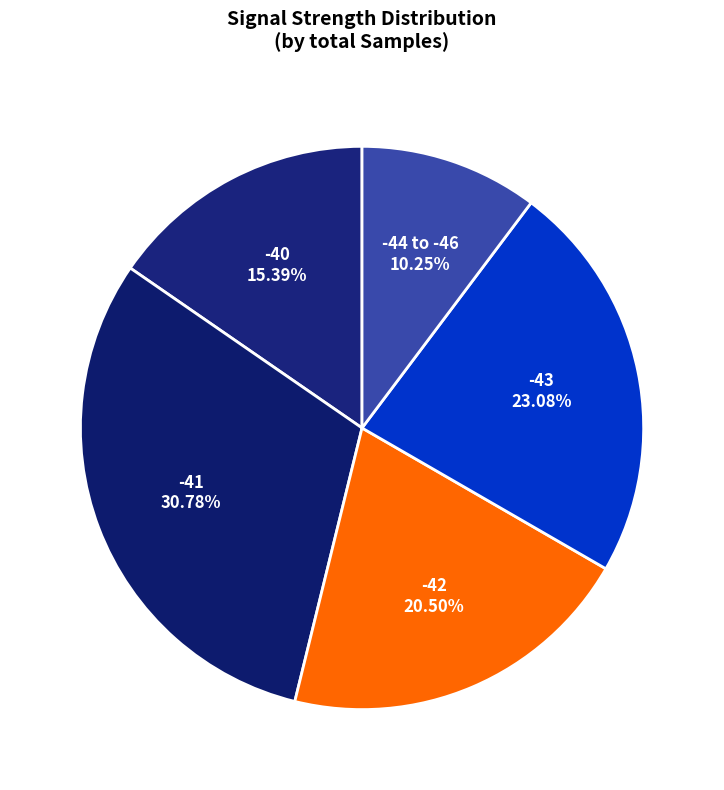

Rank the categories by value from highest to lowest.

-41, -43, -42, -40, -44 to -46